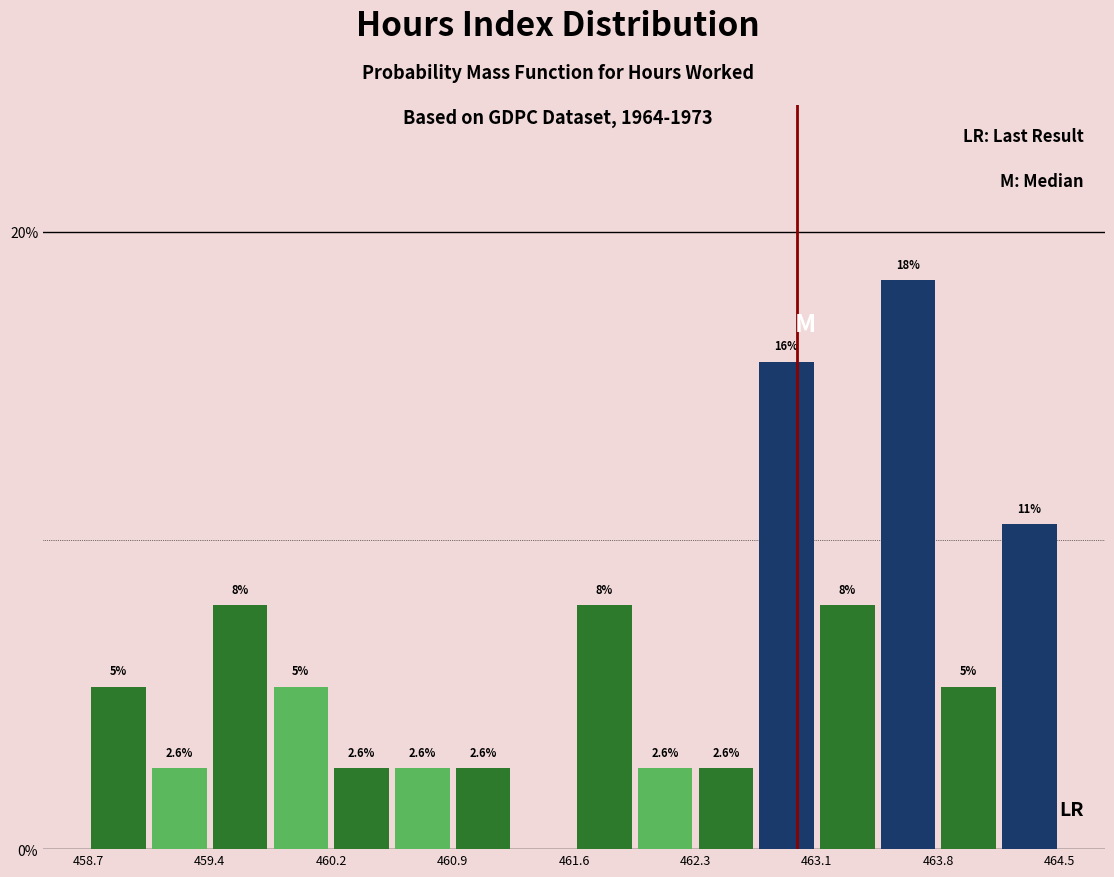

Around what value on the x-axis is the tallest bar? Give the approximate position of its centre, as read against the axis.

463.6